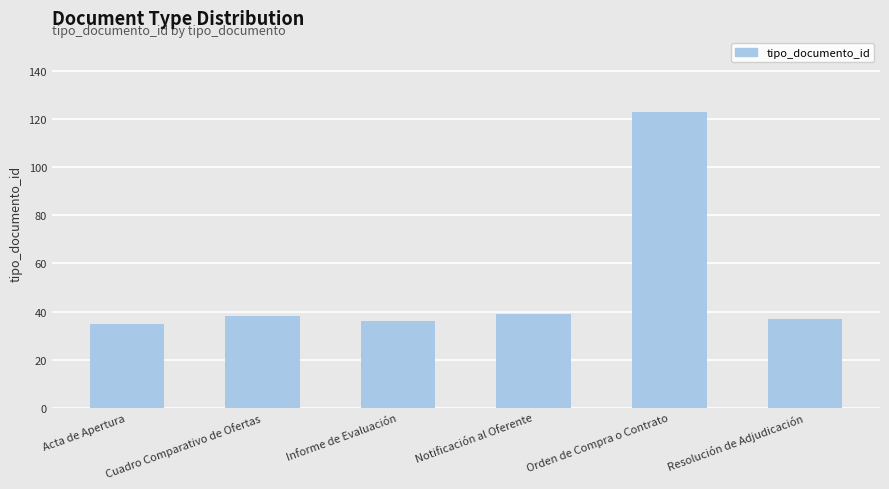

Which category has the highest value across all series?

Orden de Compra o Contrato